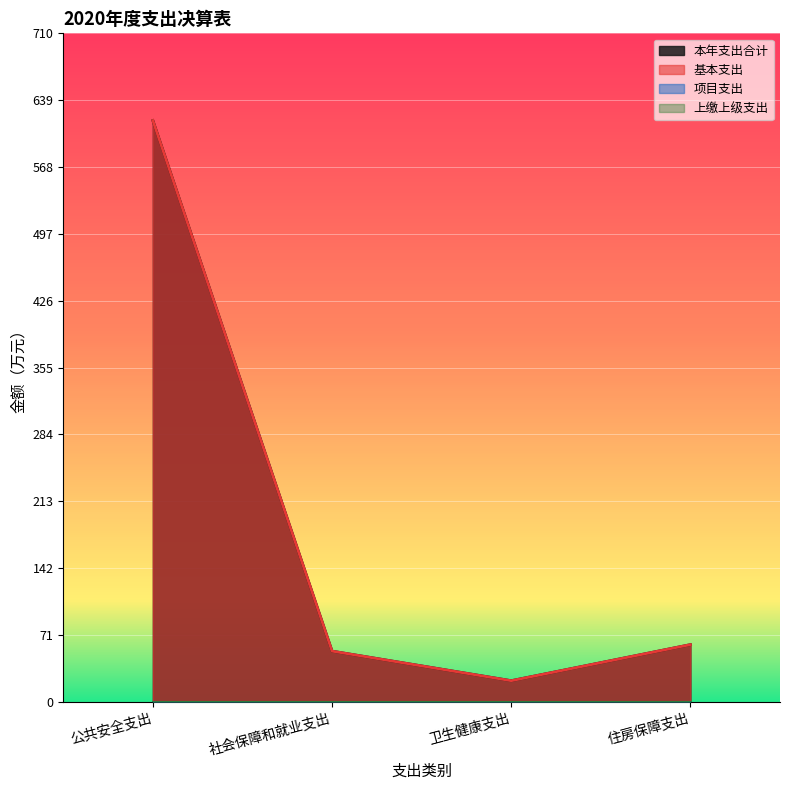

True or false: 基本支出 and 本年支出合计 intersect in this chart.

False